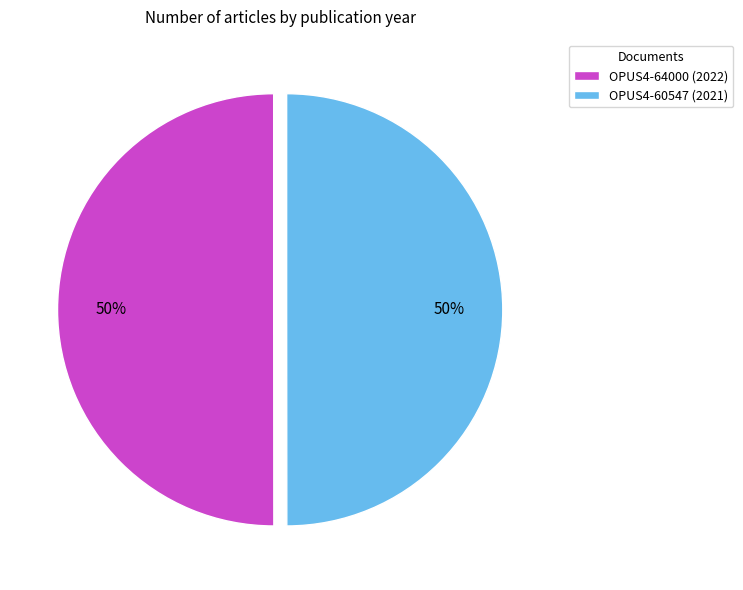

Do OPUS4-60547 and OPUS4-64000 together represent more than half of the pie?

Yes